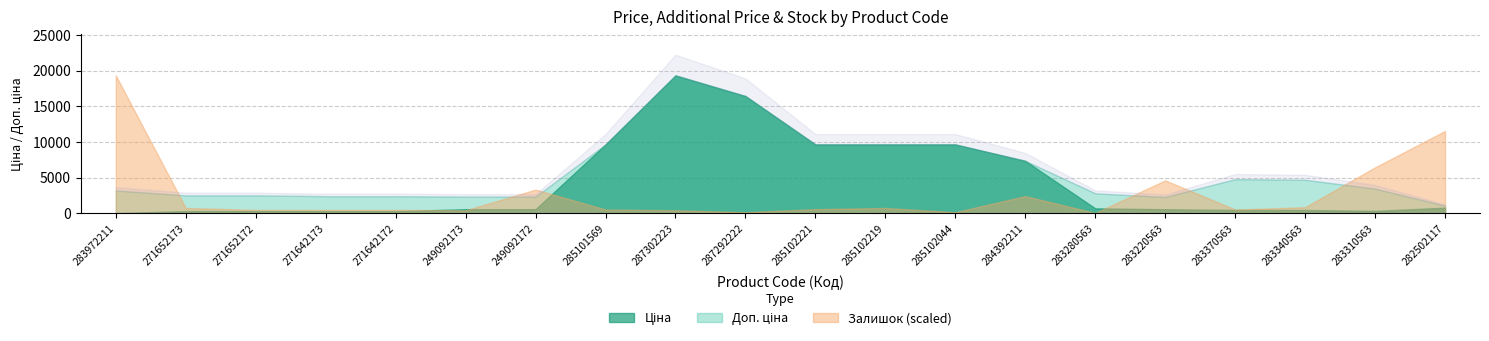

Read the Ціна value at 285102044.

9664.7